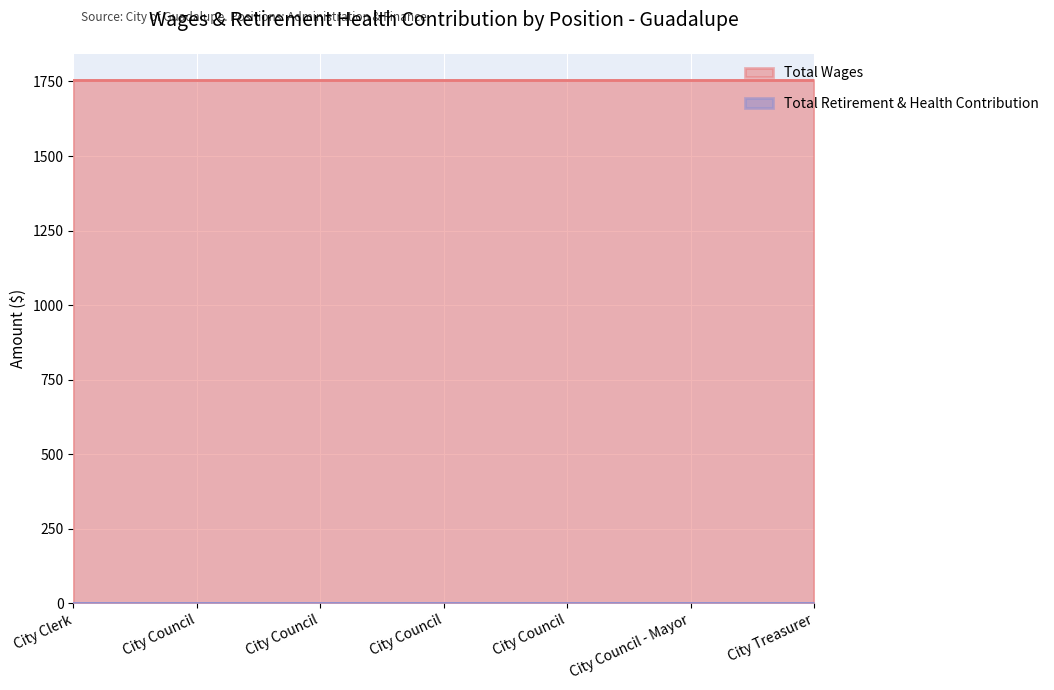

What are all the series names shown in the legend?

Total Wages, Total Retirement & Health Contribution